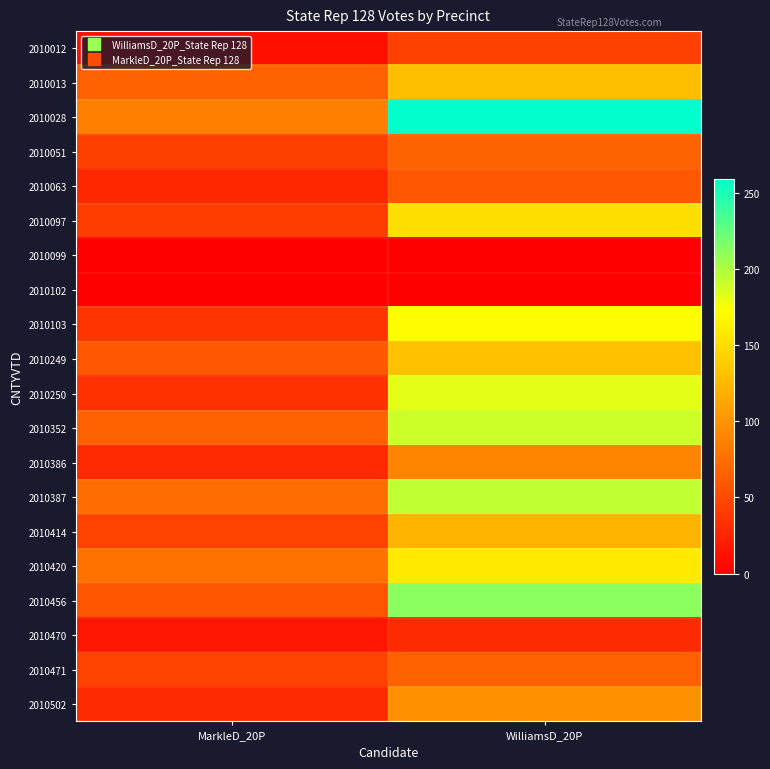

What is the maximum value shown in the chart?

259